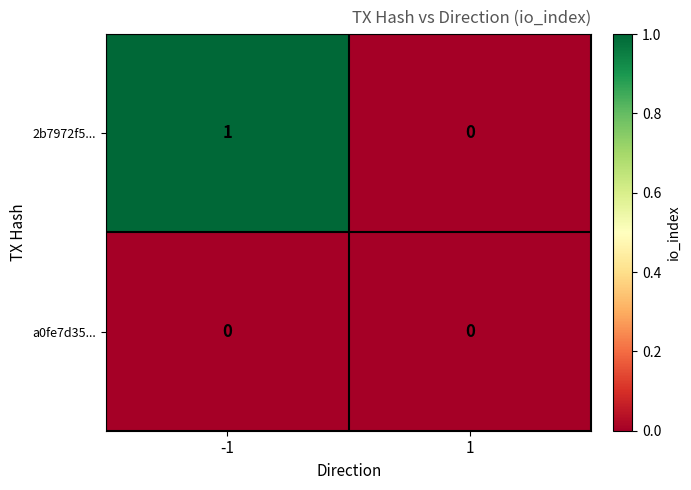

The value of 2b7972f5... at 1 is 0. True or false?

True